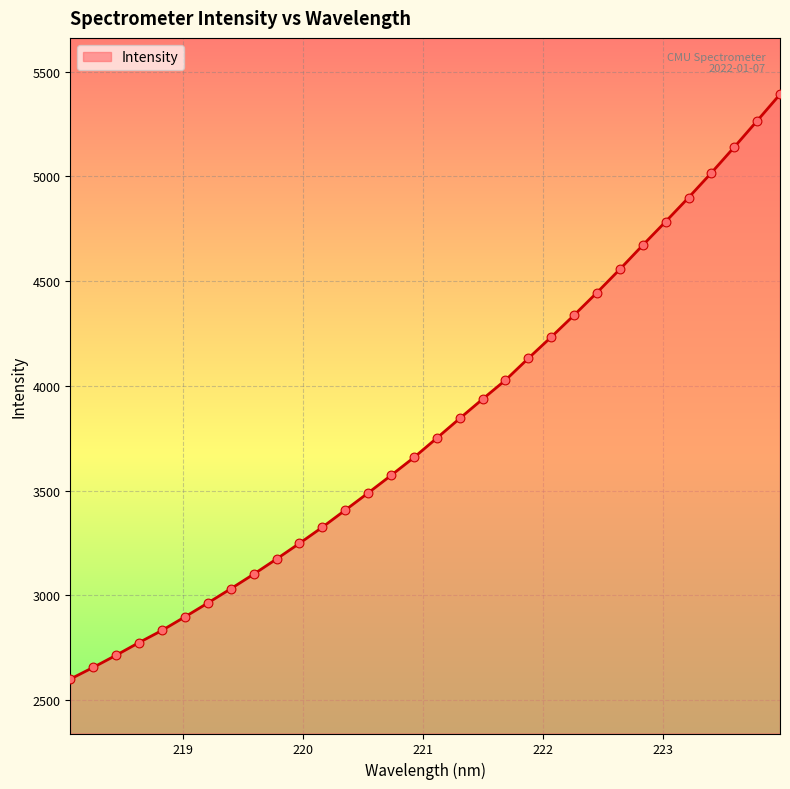

What is the minimum value shown in the chart?

2599.6